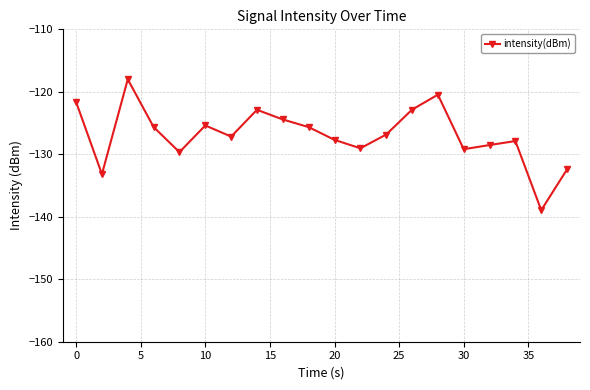

How many data points are less than -126?

11